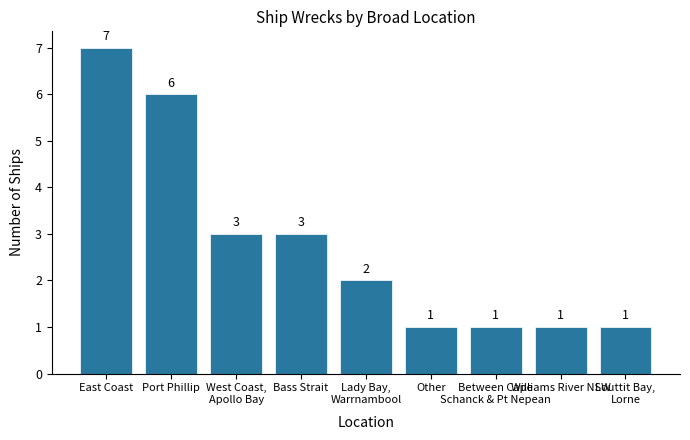

The chart shows a value of 8 at Port Phillip. True or false?

False